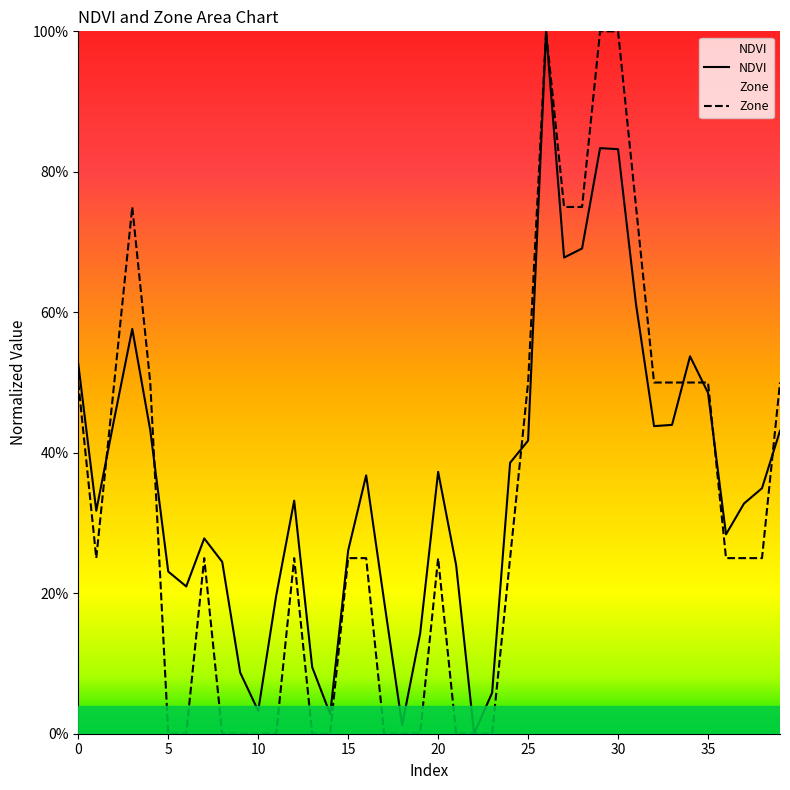

At which category does NDVI reach its first local valley?

1